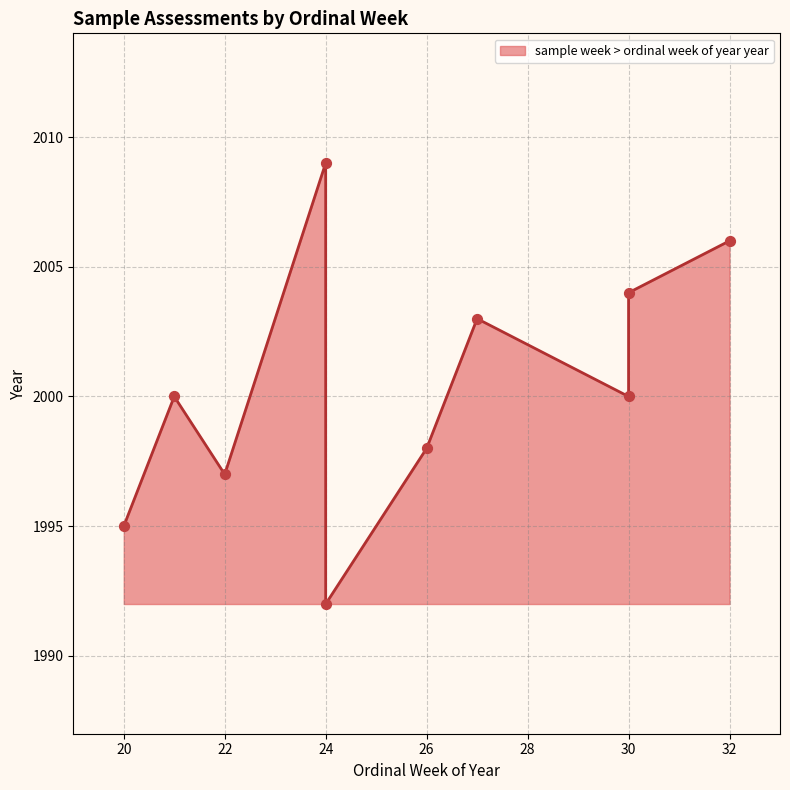

What is the ratio of the value at 20 to the value at 24?

1.0